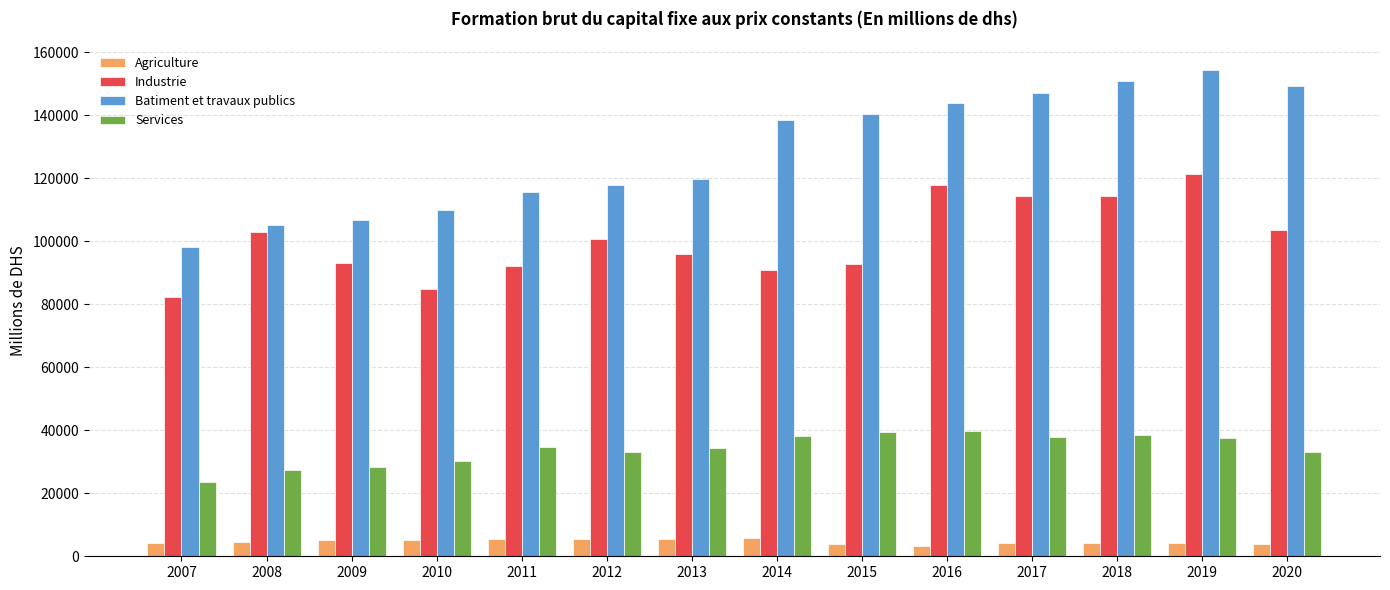

The Industrie series shows 143573 at 2012. True or false?

False